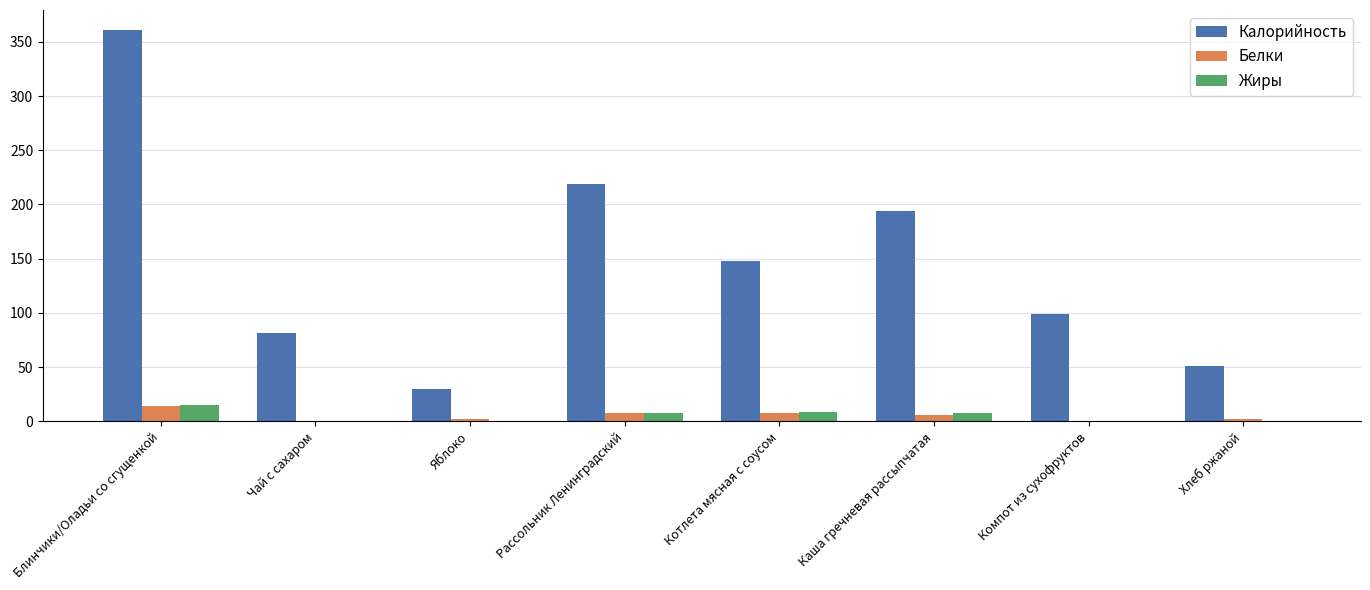

What are all the series names shown in the legend?

Калорийность, Белки, Жиры